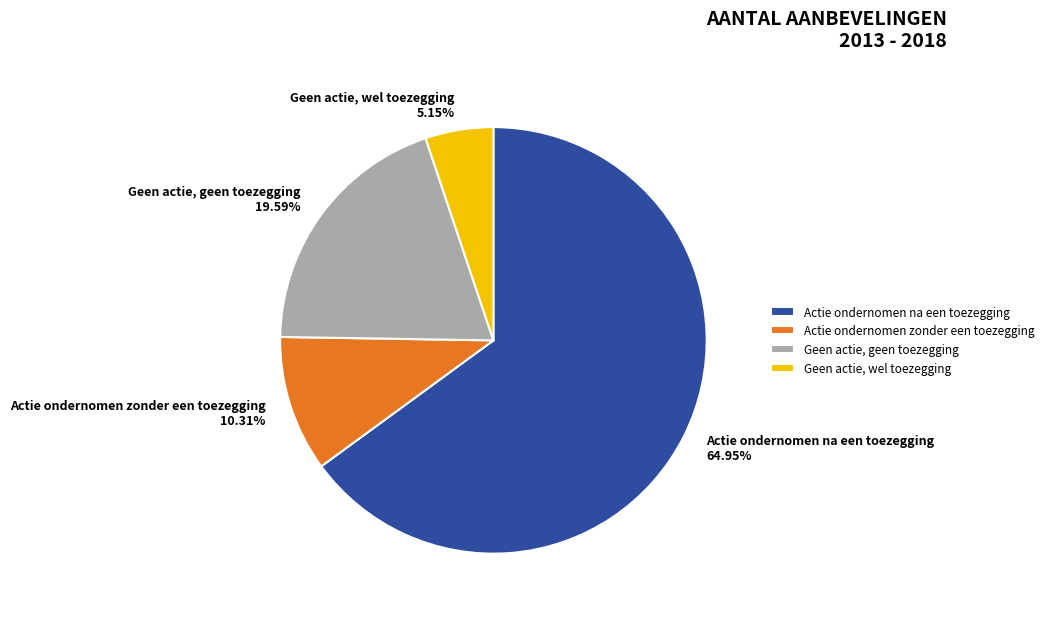

What is the ratio of the value at Geen actie, geen toezegging to the value at Actie ondernomen na een toezegging?

0.3